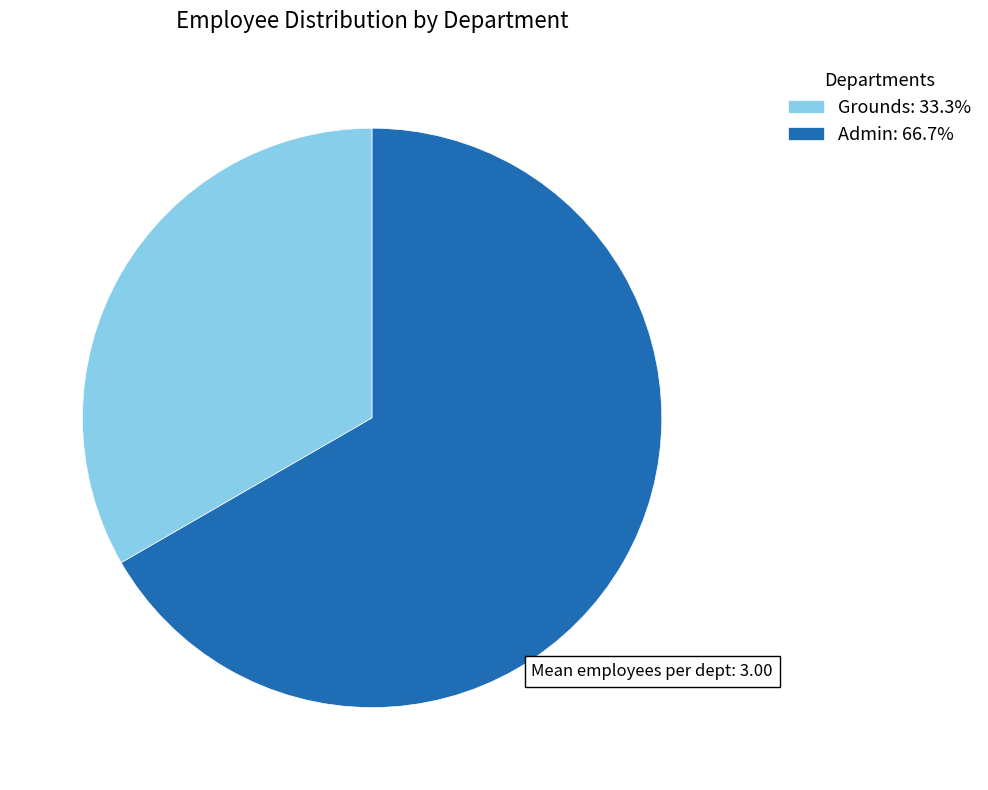

What is the smallest slice in the pie chart?

Grounds